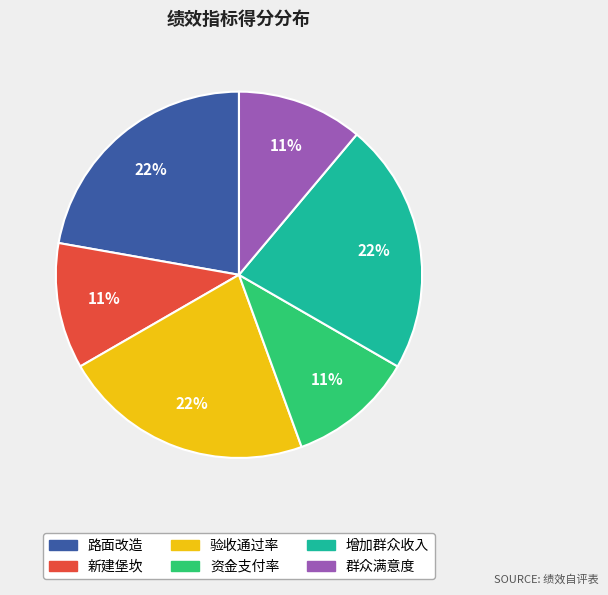

To the nearest percent, what portion does 路面改造 represent?

22%